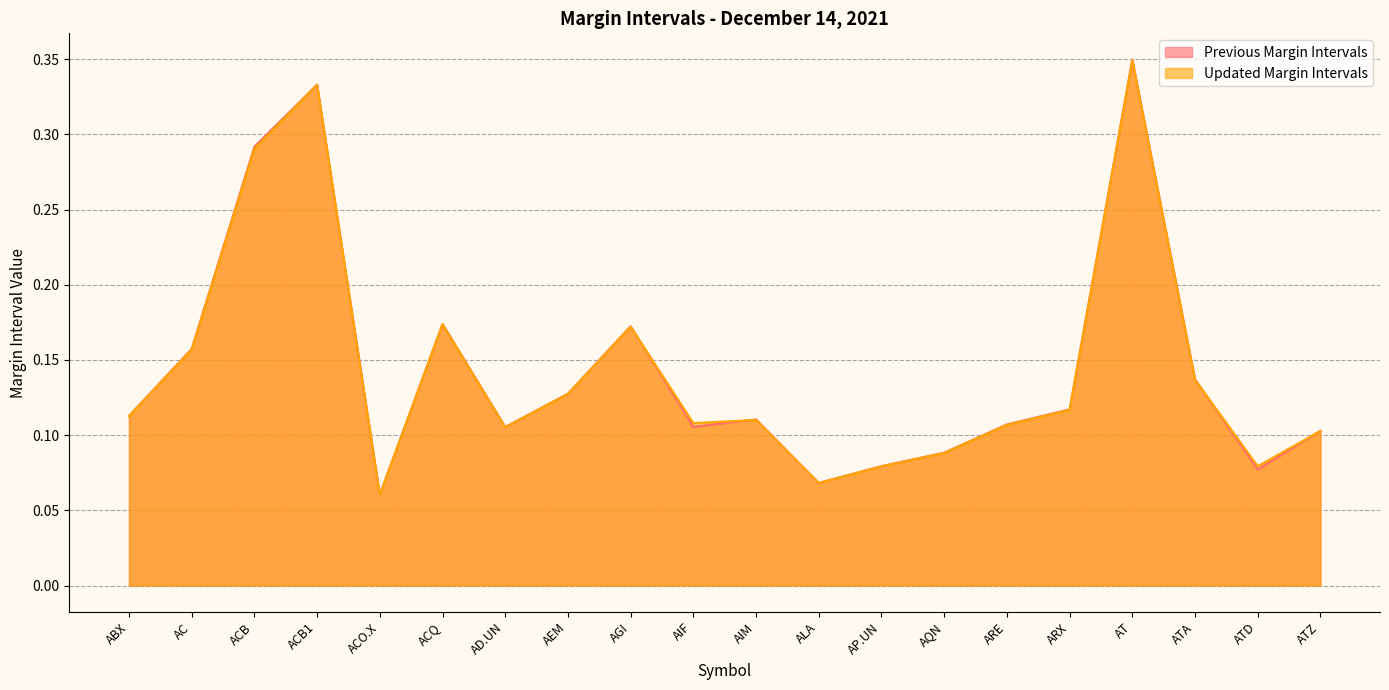

Where is Updated Margin Intervals nearest to the value 0?

ACO.X